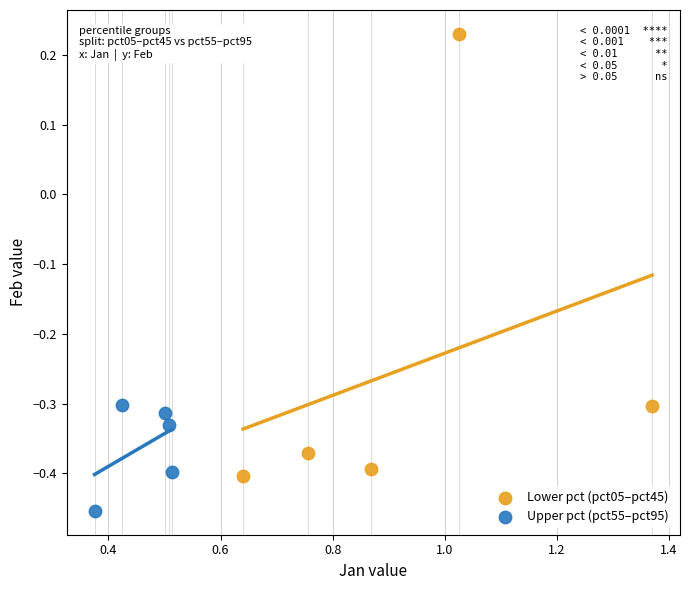

Which series has the largest Y range (max minus min)?

Lower pct (pct05–pct45)